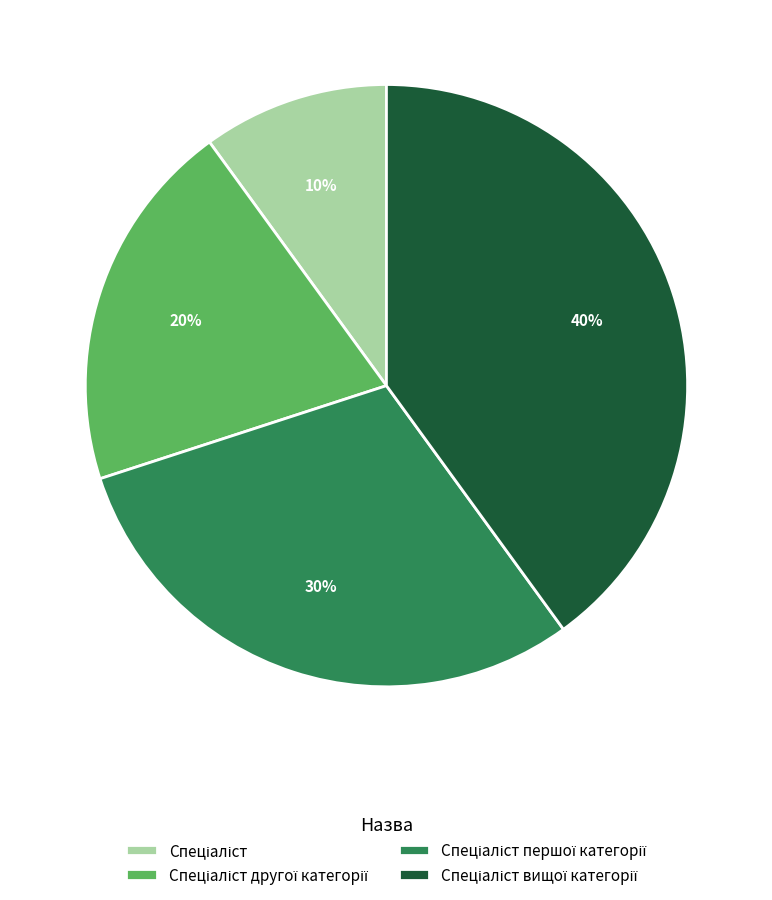

To the nearest percent, what is the difference between the largest and smallest slice percentages?

30%